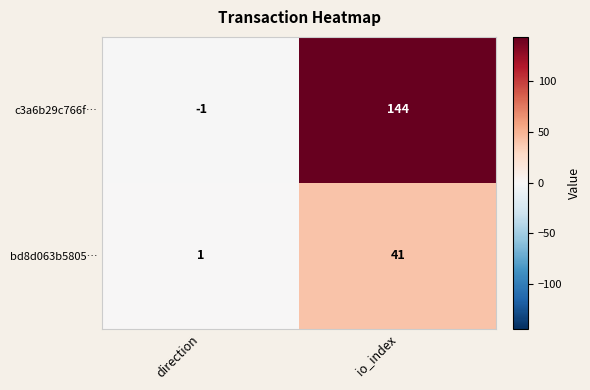

Reading left to right, extract all data points from this chart.

c3a6b29c766f…: direction=-1	io_index=144
bd8d063b5805…: direction=1	io_index=41